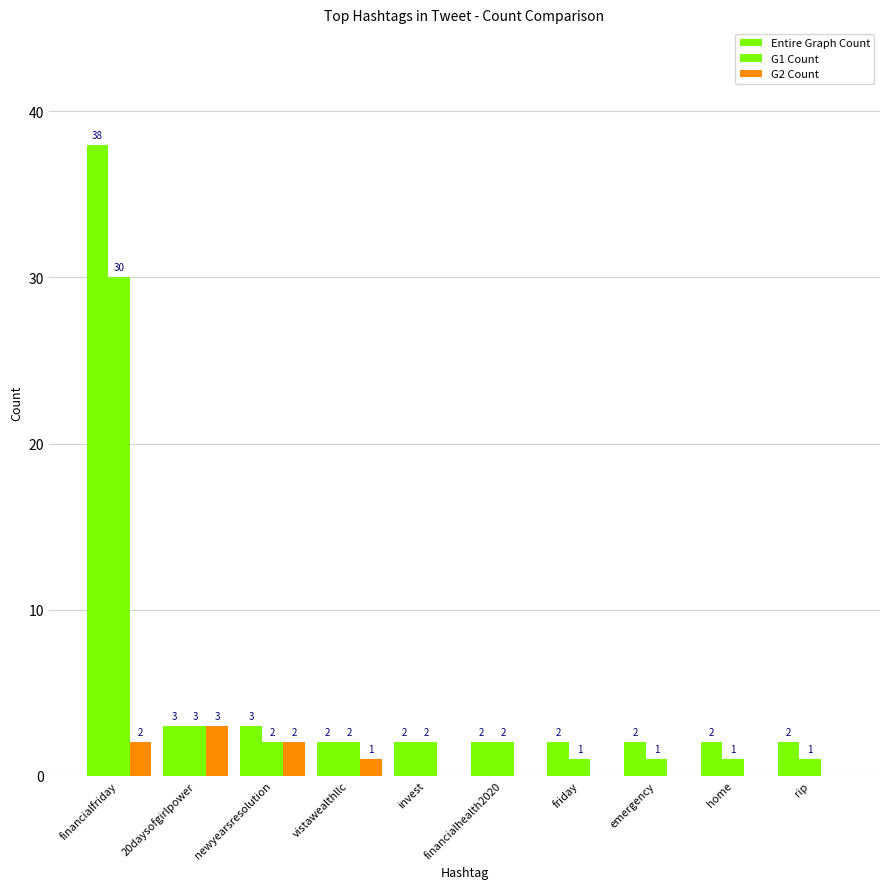

Reading right to left, extract all data points from this chart.

Entire Graph Count: rip=2	home=2	emergency=2	friday=2	financialhealth2020=2	invest=2	vistawealthllc=2	newyearsresolution=3	20daysofgirlpower=3	financialfriday=38
G1 Count: rip=1	home=1	emergency=1	friday=1	financialhealth2020=2	invest=2	vistawealthllc=2	newyearsresolution=2	20daysofgirlpower=3	financialfriday=30
G2 Count: rip=0	home=0	emergency=0	friday=0	financialhealth2020=0	invest=0	vistawealthllc=1	newyearsresolution=2	20daysofgirlpower=3	financialfriday=2